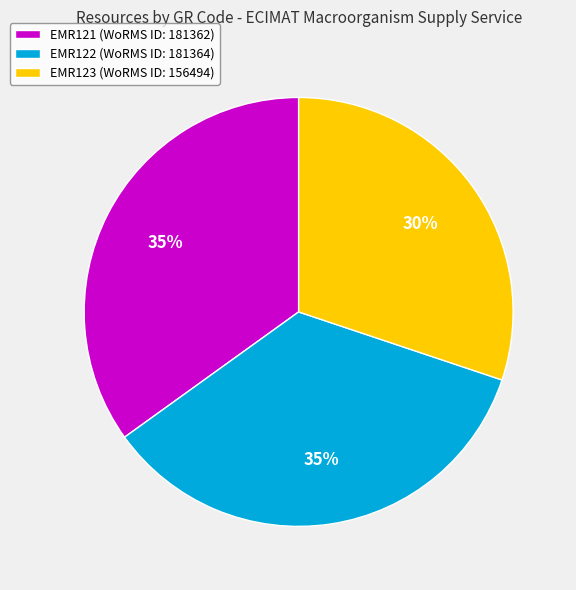

How many slices are in this pie chart?

3